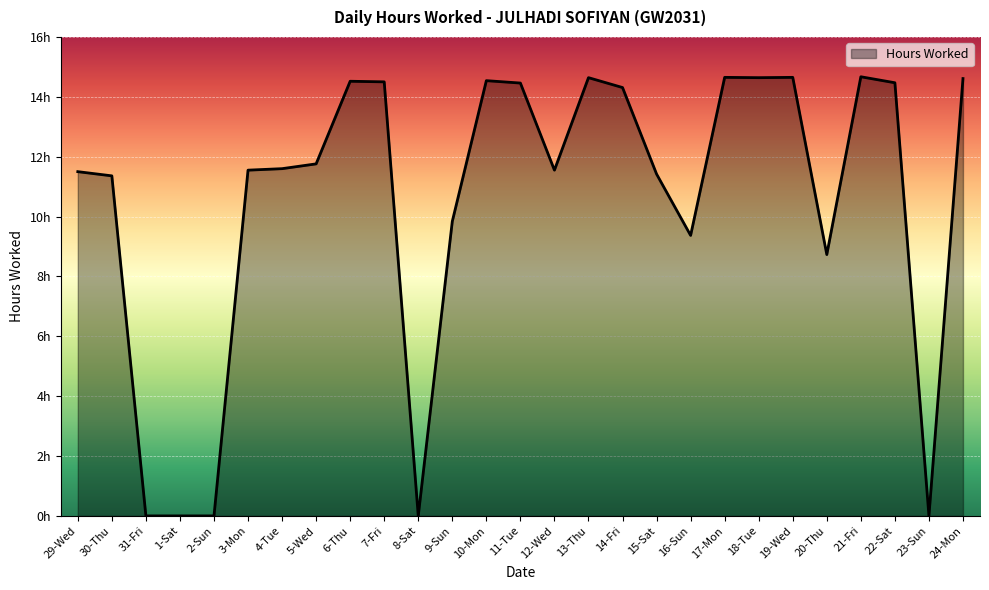

What is the difference between the maximum and minimum values?

14.7